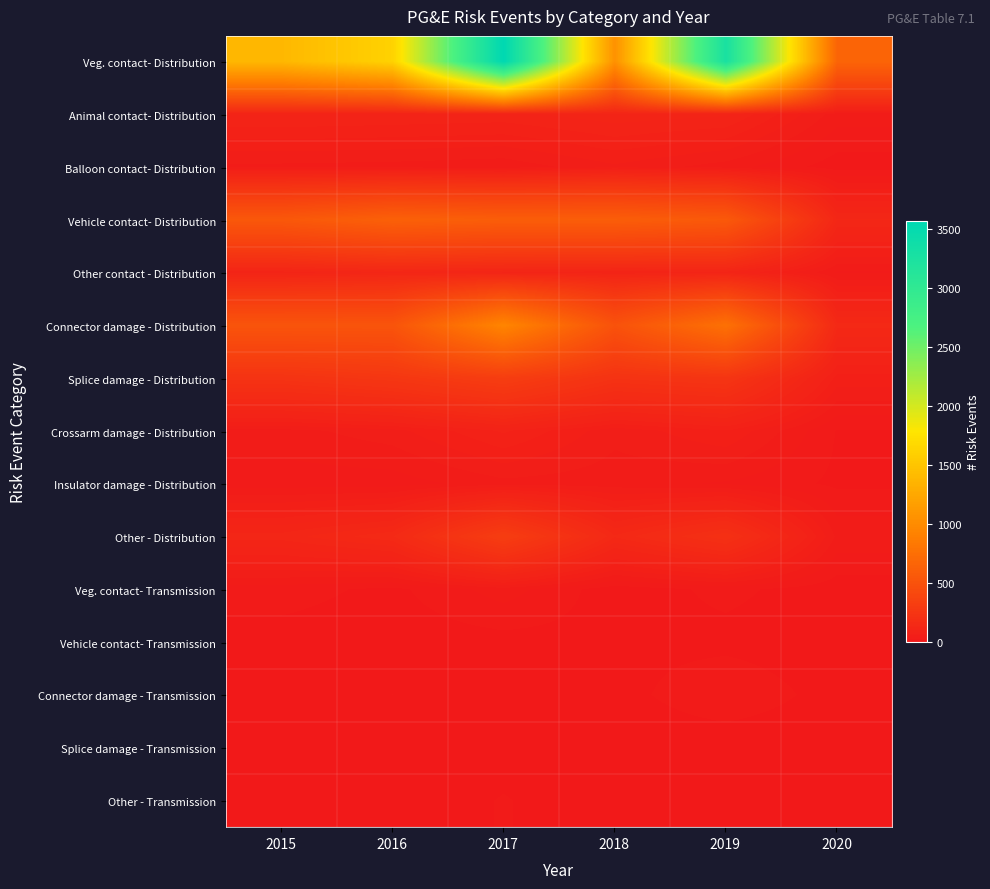

Reading left to right, what are all the values shown in this chart?

Veg. contact- Distribution: 2015=1387	2016=1618	2017=3566	2018=1052	2019=3267	2020=665
Animal contact- Distribution: 2015=99	2016=96	2017=93	2018=107	2019=100	2020=35
Balloon contact- Distribution: 2015=38	2016=36	2017=32	2018=53	2019=35	2020=6
Vehicle contact- Distribution: 2015=551	2016=629	2017=600	2018=602	2019=561	2020=126
Other contact - Distribution: 2015=104	2016=123	2017=108	2018=102	2019=106	2020=26
Connector damage - Distribution: 2015=518	2016=518	2017=943	2018=500	2019=767	2020=144
Splice damage - Distribution: 2015=231	2016=262	2017=320	2018=225	2019=245	2020=64
Crossarm damage - Distribution: 2015=36	2016=50	2017=86	2018=46	2019=69	2020=13
Insulator damage - Distribution: 2015=20	2016=20	2017=37	2018=34	2019=26	2020=11
Other - Distribution: 2015=118	2016=151	2017=319	2018=141	2019=208	2020=38
Veg. contact- Transmission: 2015=20	2016=10	2017=35	2018=5	2019=18	2020=5
Vehicle contact- Transmission: 2015=8	2016=5	2017=8	2018=10	2019=9	2020=4
Connector damage - Transmission: 2015=7	2016=14	2017=8	2018=7	2019=28	2020=6
Splice damage - Transmission: 2015=5	2016=3	2017=7	2018=2	2019=1	2020=0
Other - Transmission: 2015=5	2016=2	2017=15	2018=2	2019=3	2020=2